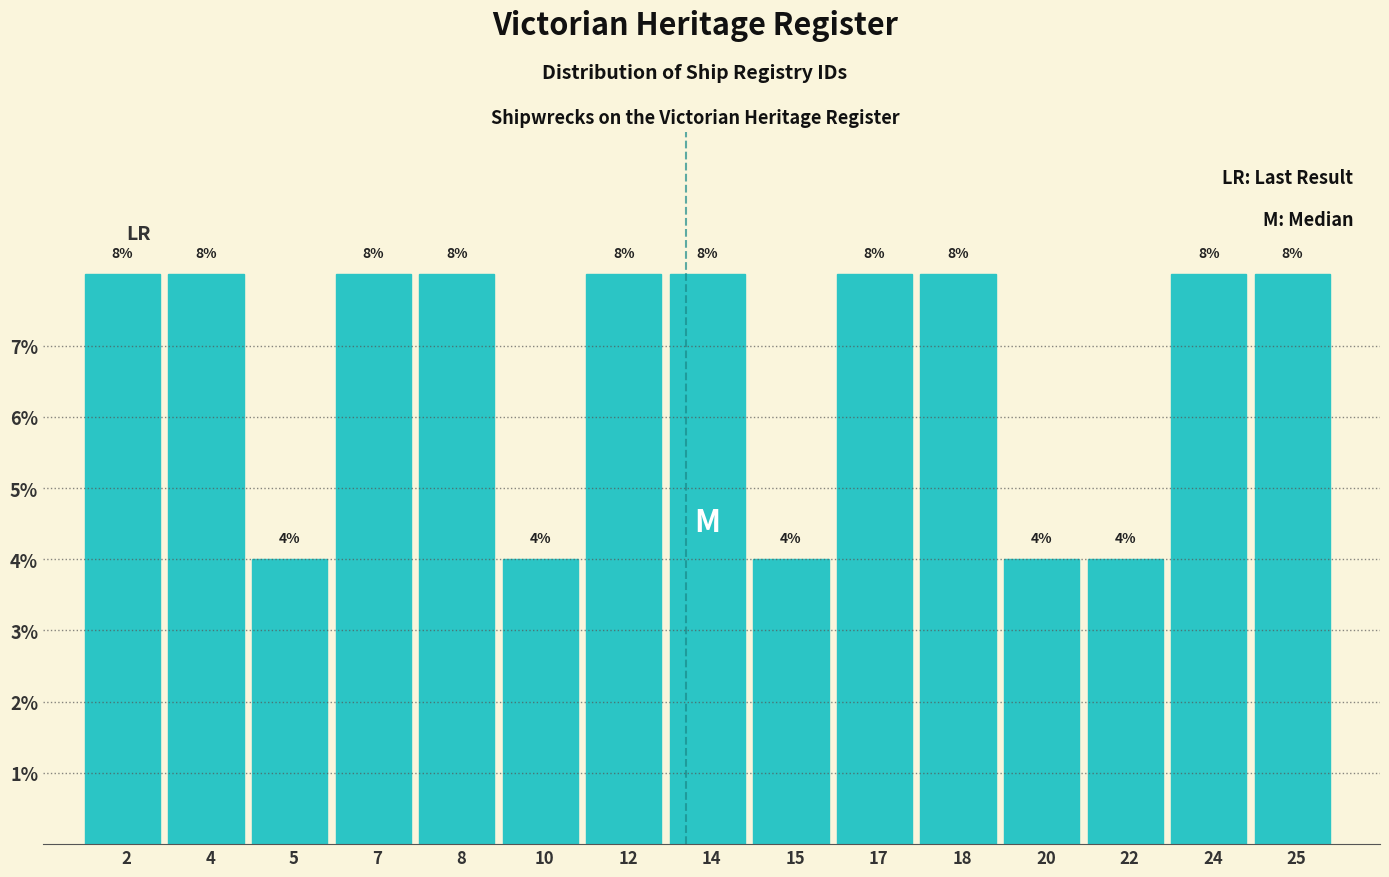

Does the chart contain any negative values?

No